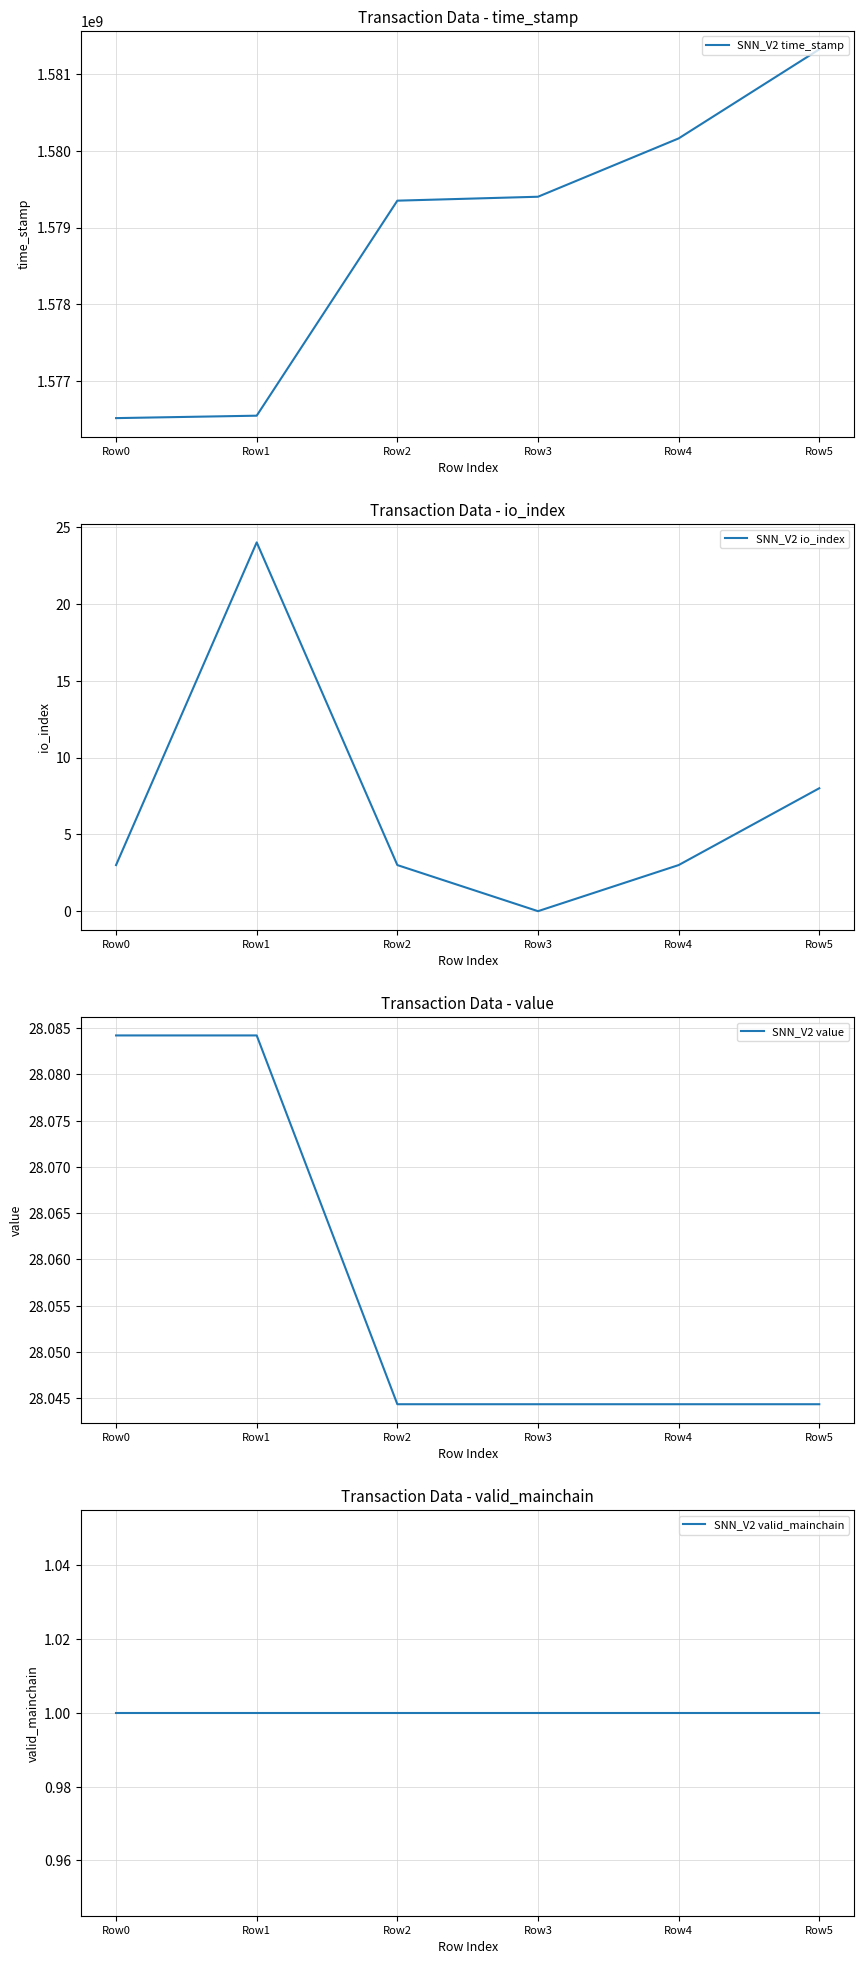

What is the difference between the second highest and minimum values in the SNN_V2 io_index series?

8